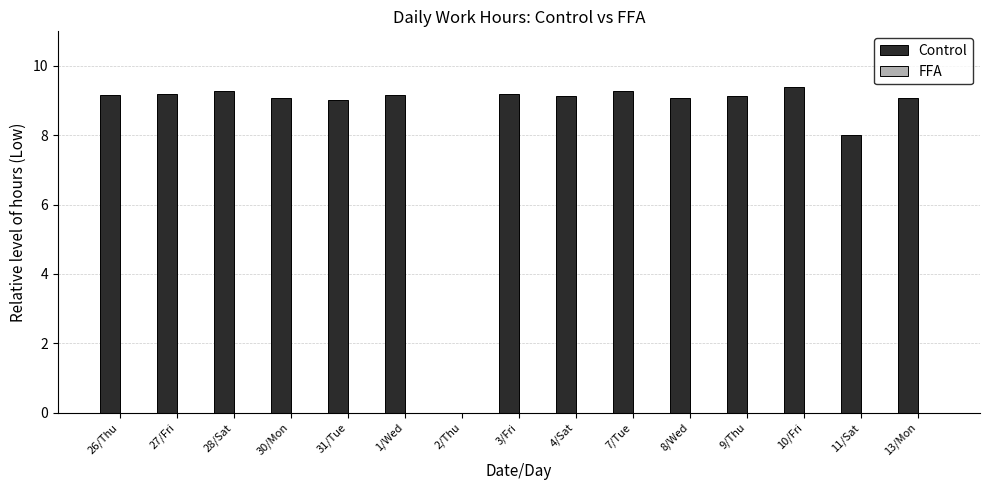

Approximately how many times larger is the value at 7/Tue compared to 10/Fri?

1.0